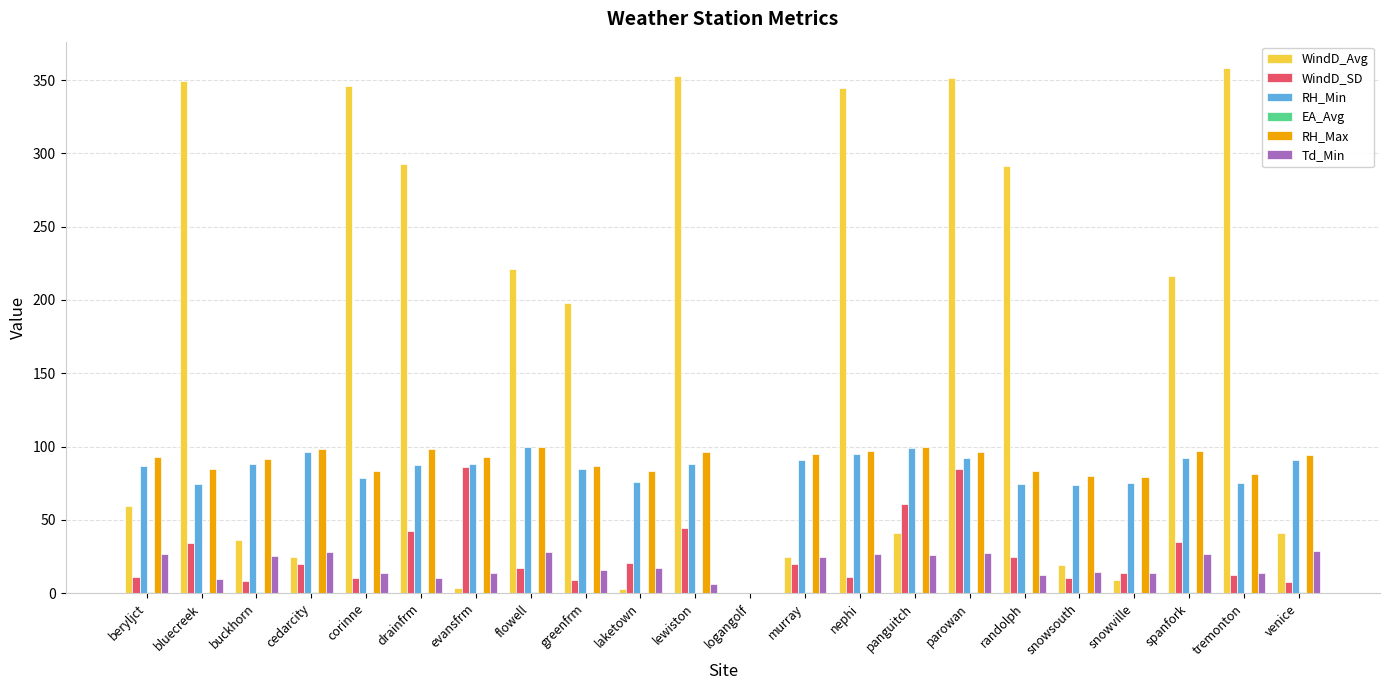

What is the highest value of the WindD_SD series?

86.1